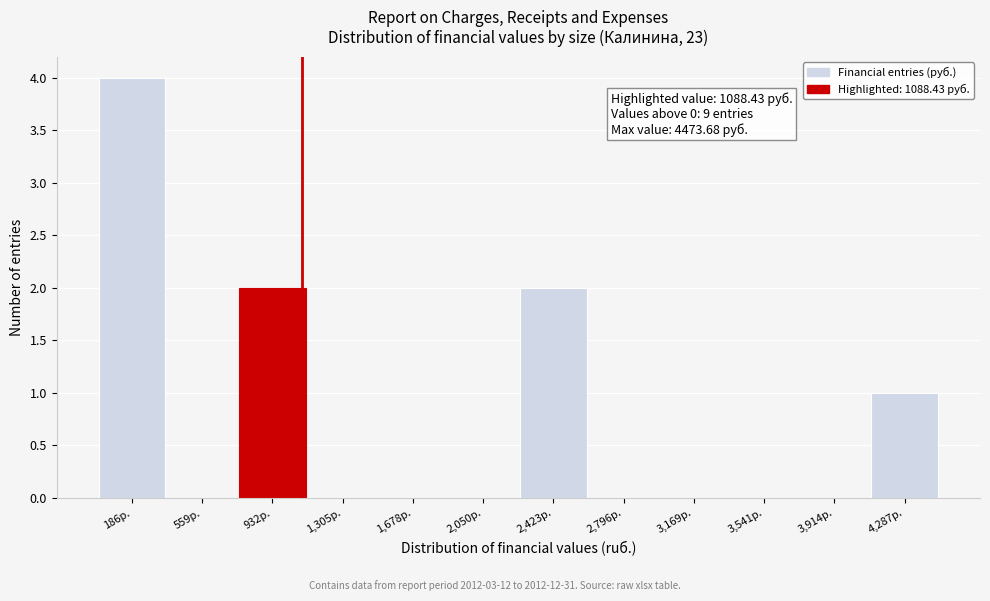

Over which range of the x-axis is the bar tallest?

0 to 350